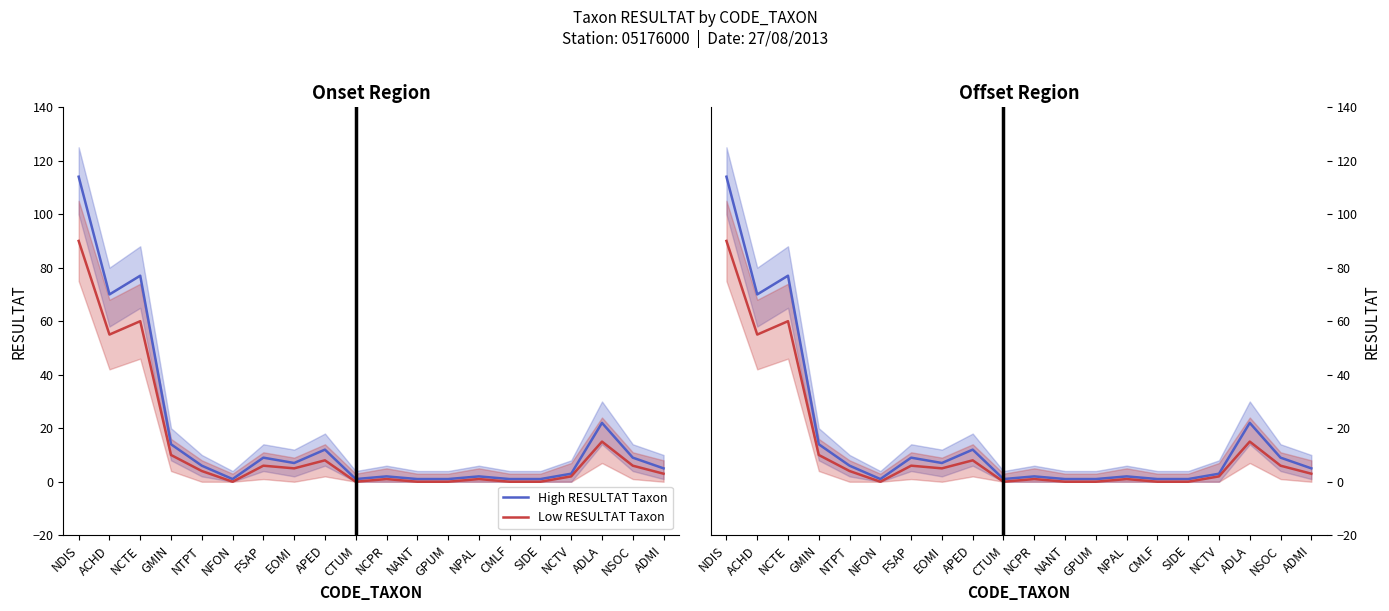

Between NTPT and ADLA, which series saw the biggest shift?

High RESULTAT Taxon